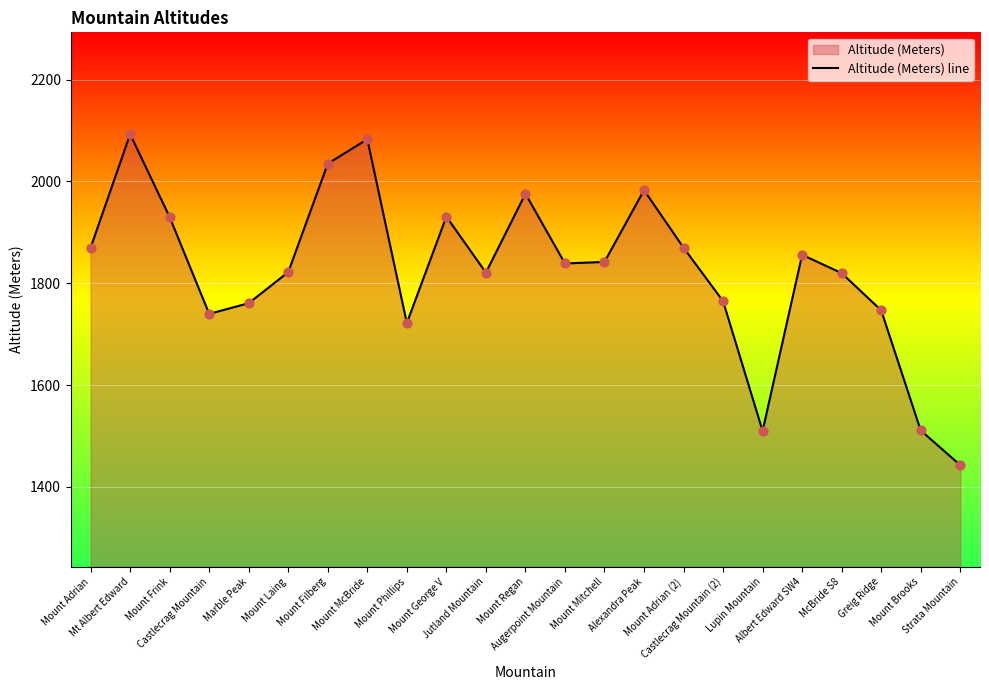

Between Albert Edward SW4 and Mount Regan, which is larger?

Mount Regan